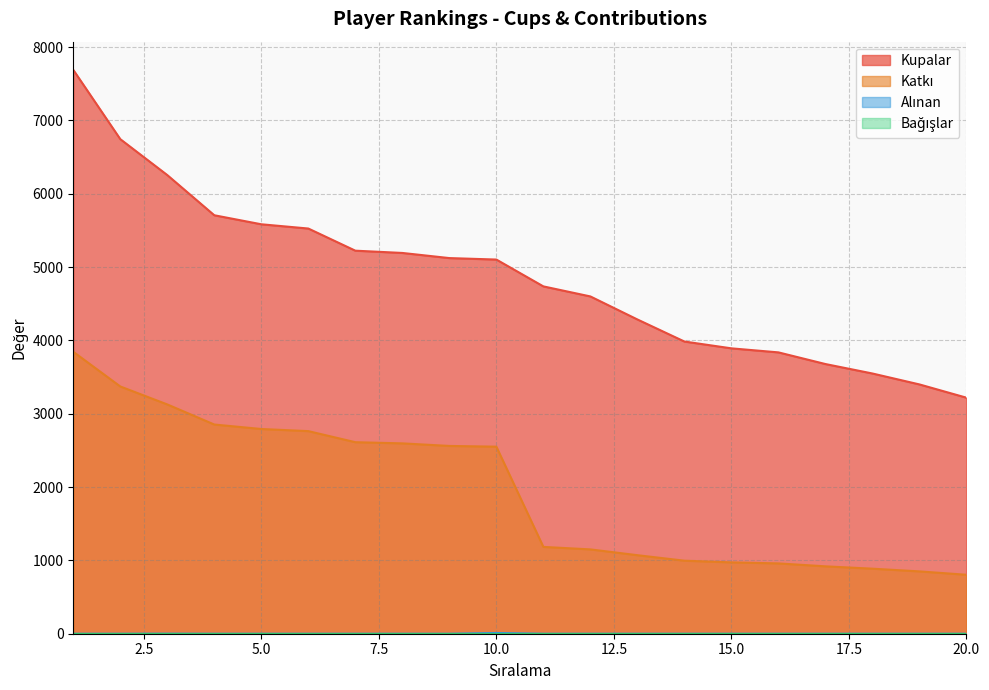

True or false: Kupalar has more than 1 points higher than both neighbors.

False